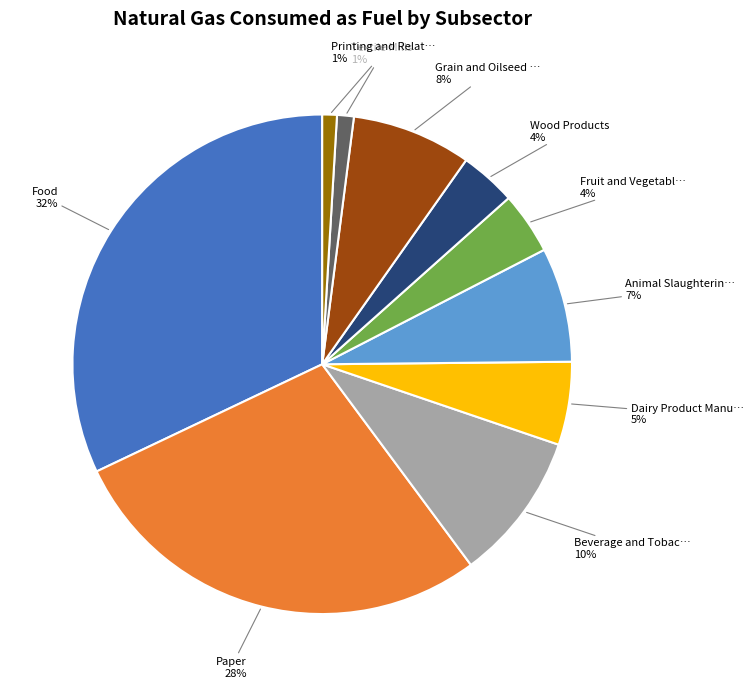

To the nearest percent, what is the difference between the largest and smallest slice percentages?

31%